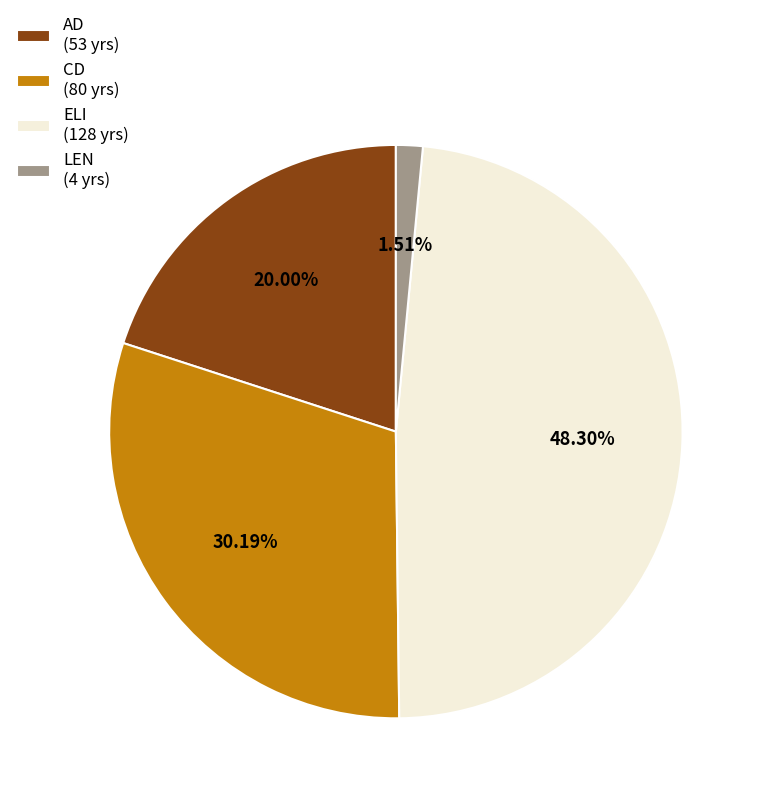

Is AD the majority of the pie?

No